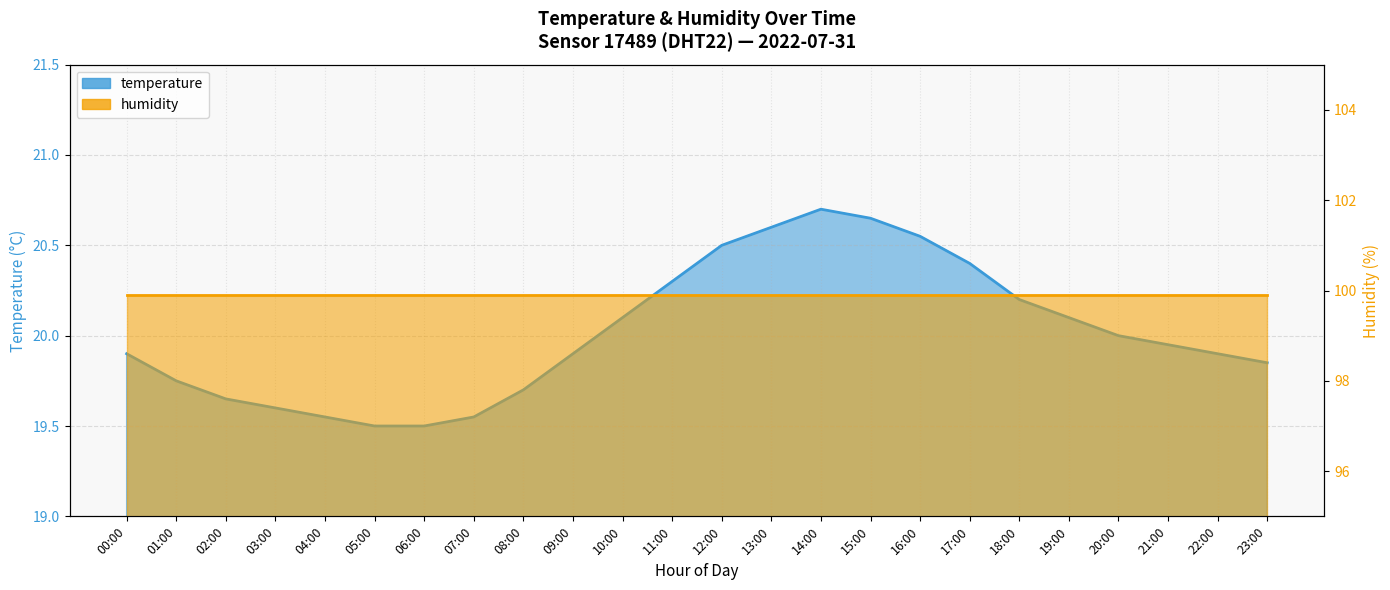

The chart shows a value of 19.9 at 21:00. True or false?

True